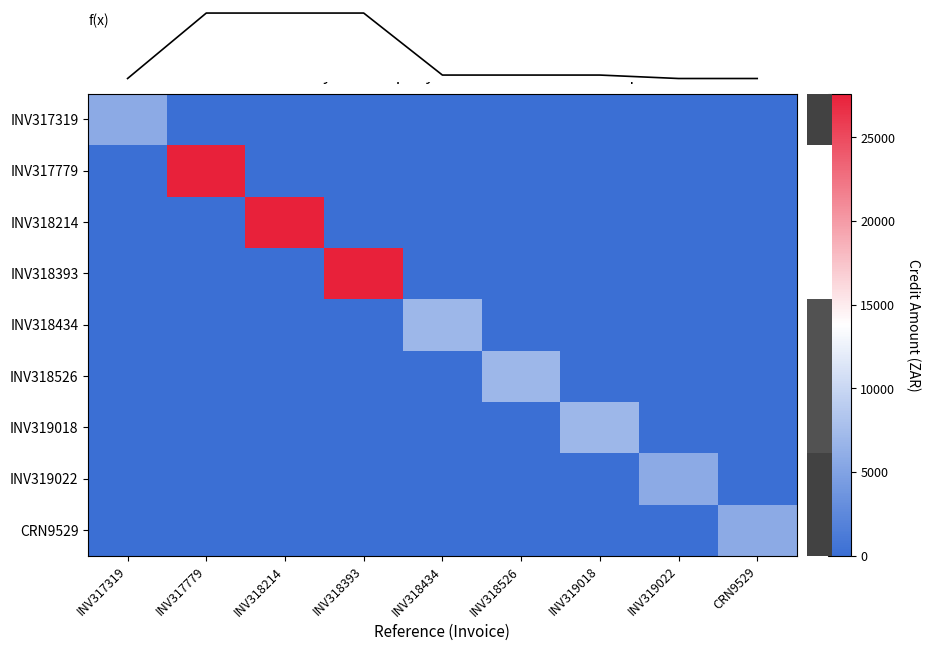

What is the sum of all INV318434 values?

6900